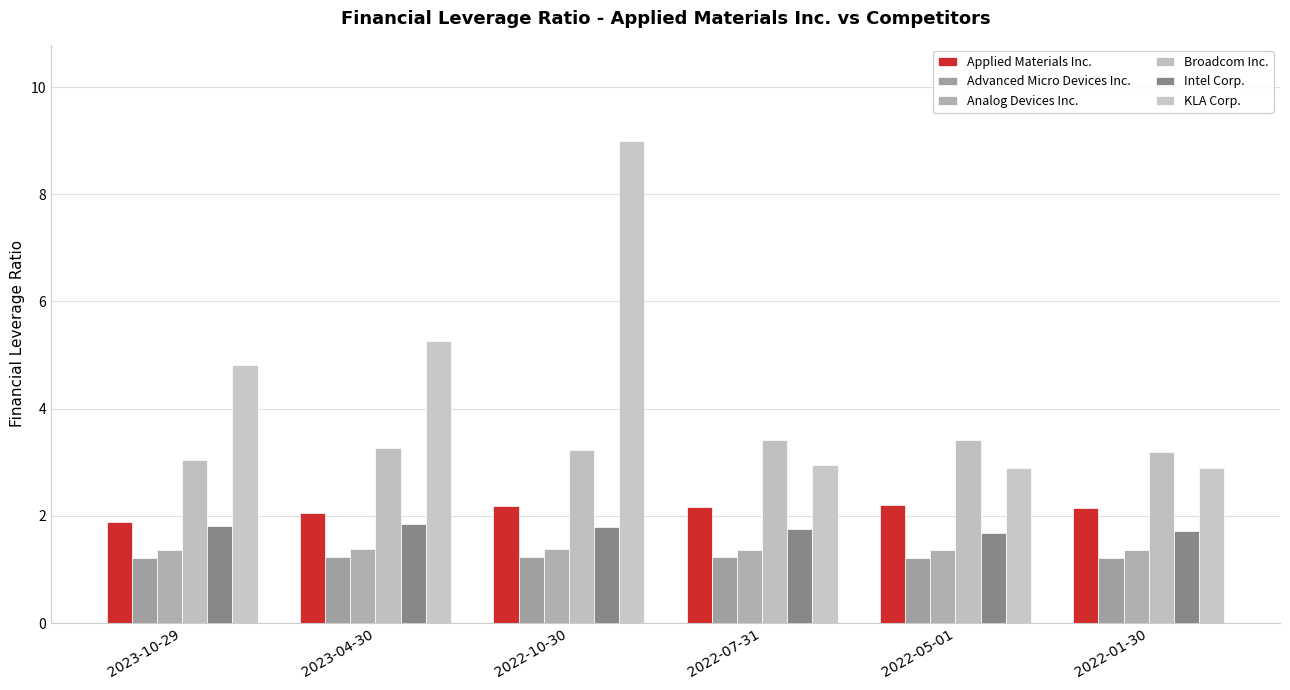

Which category has the highest value across all series?

2022-10-30